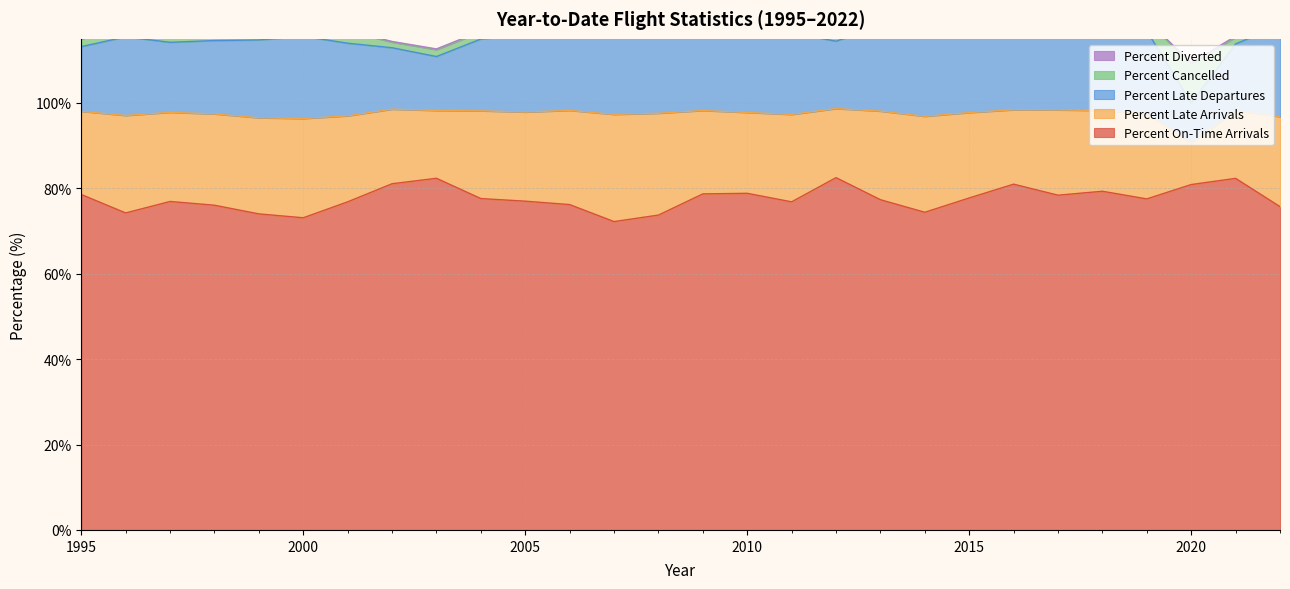

True or false: Percent On-Time Arrivals and Percent Late Departures intersect in this chart.

False